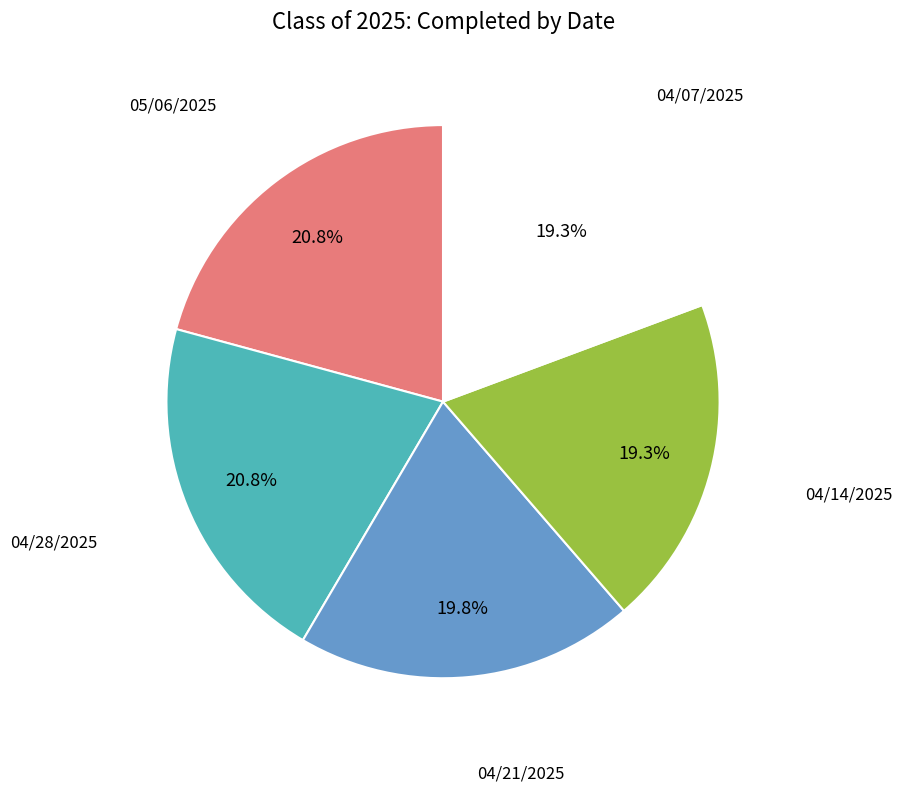

How many slices are in this pie chart?

5